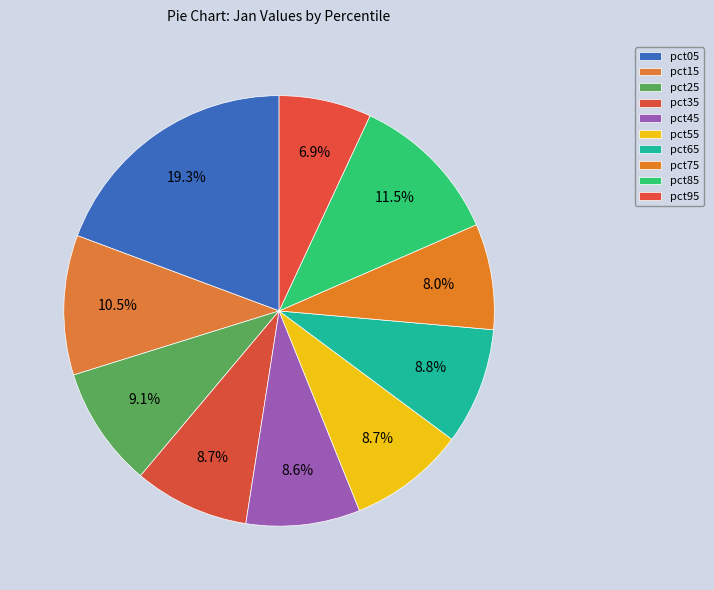

How many slices are in this pie chart?

10